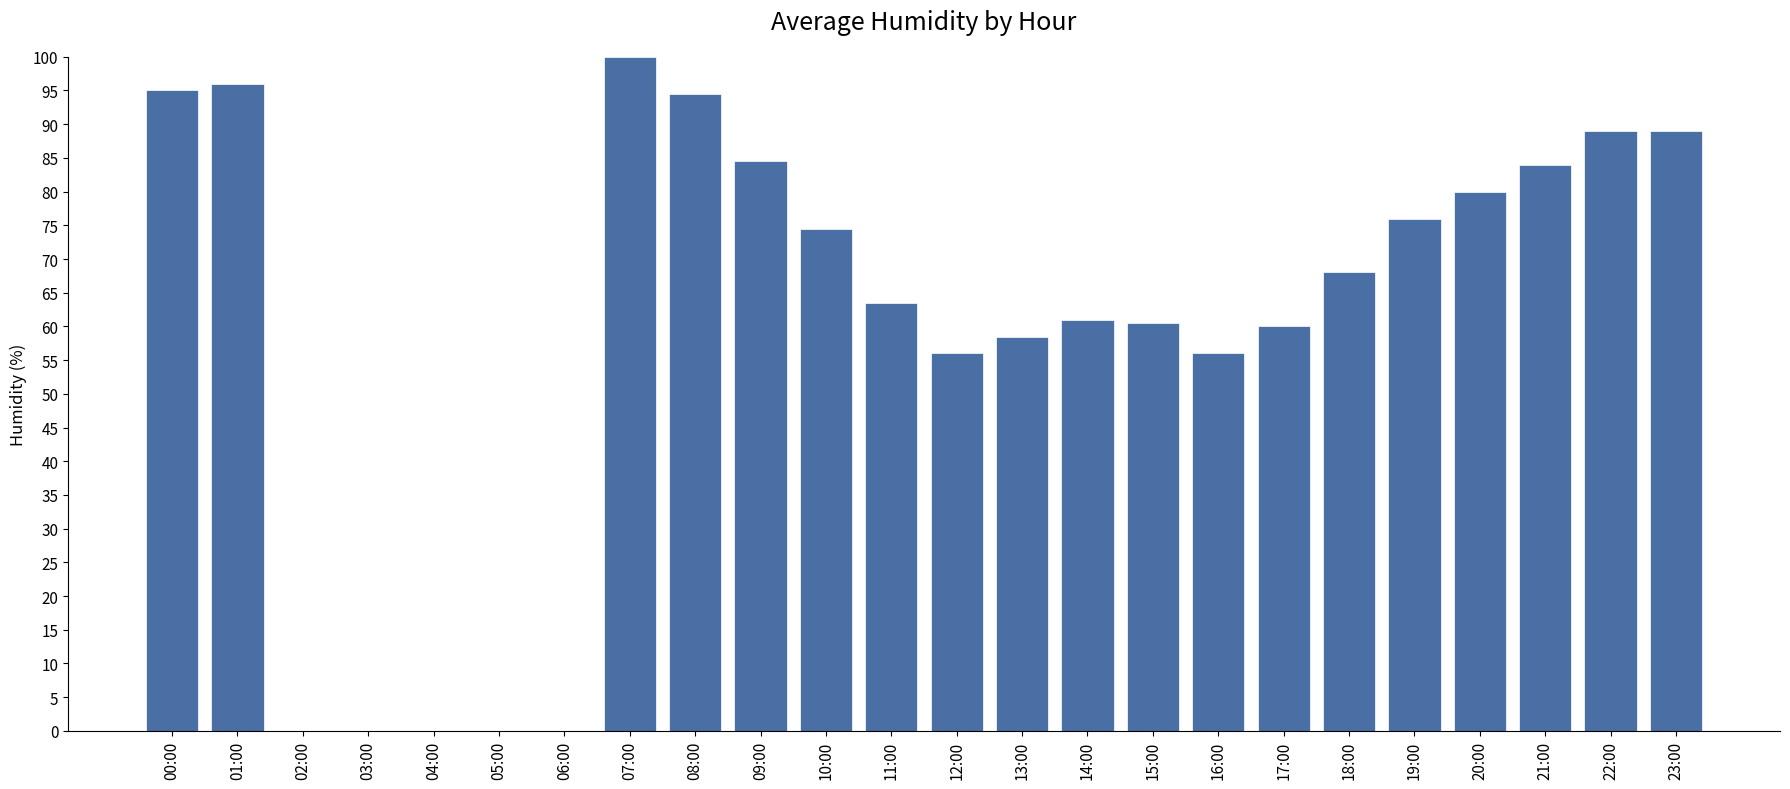

What is the sum of the values at 13:00 and 03:00?

58.5